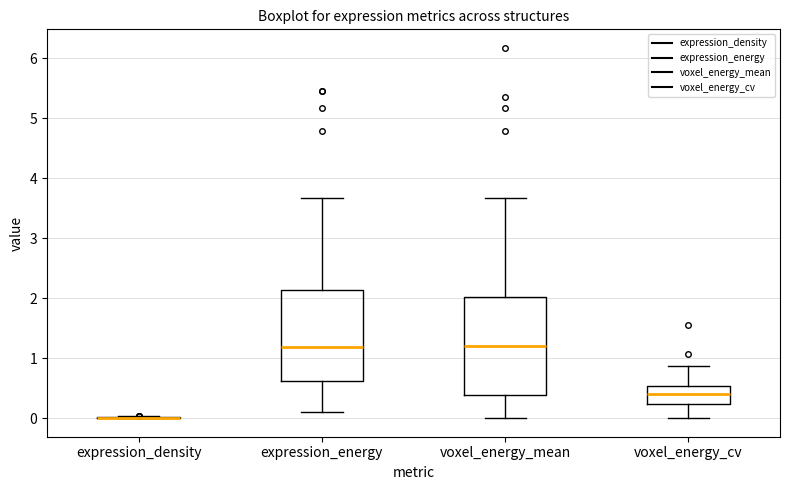

Which box is the tallest, from its lower edge to its upper edge?

voxel_energy_mean